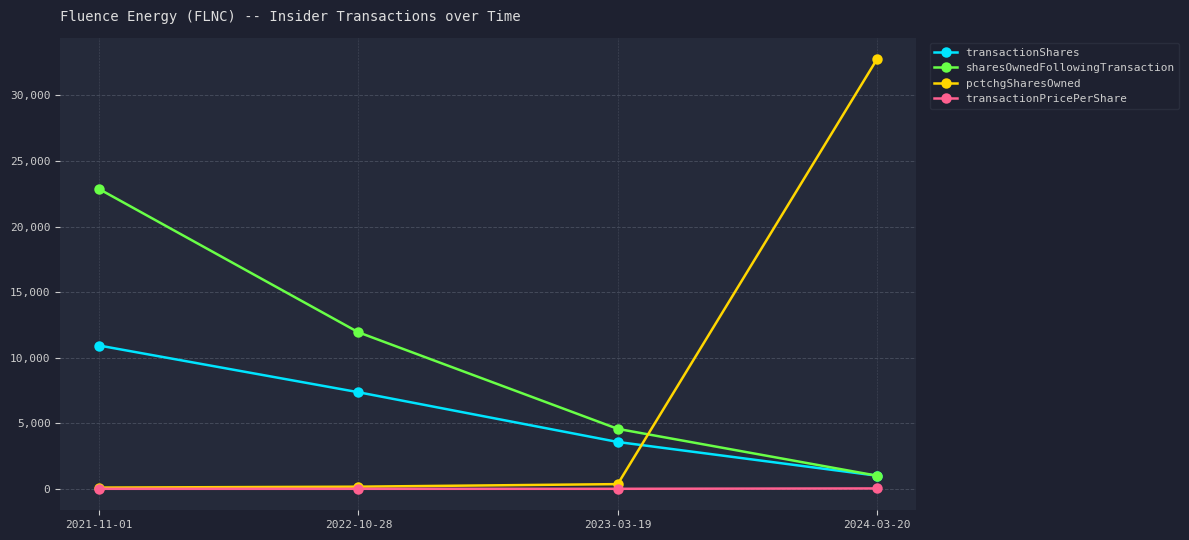

Does the chart display data point markers on the line(s)?

Yes